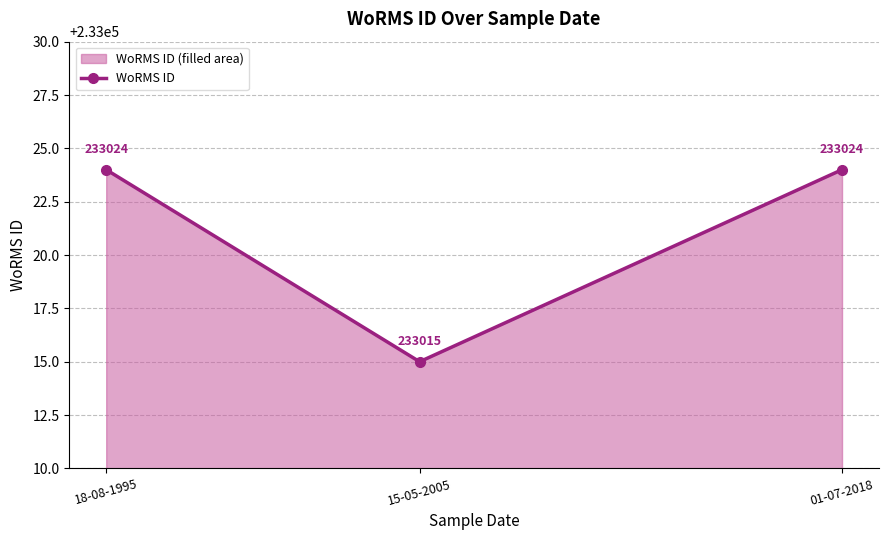

How many lines are shown in the chart?

1